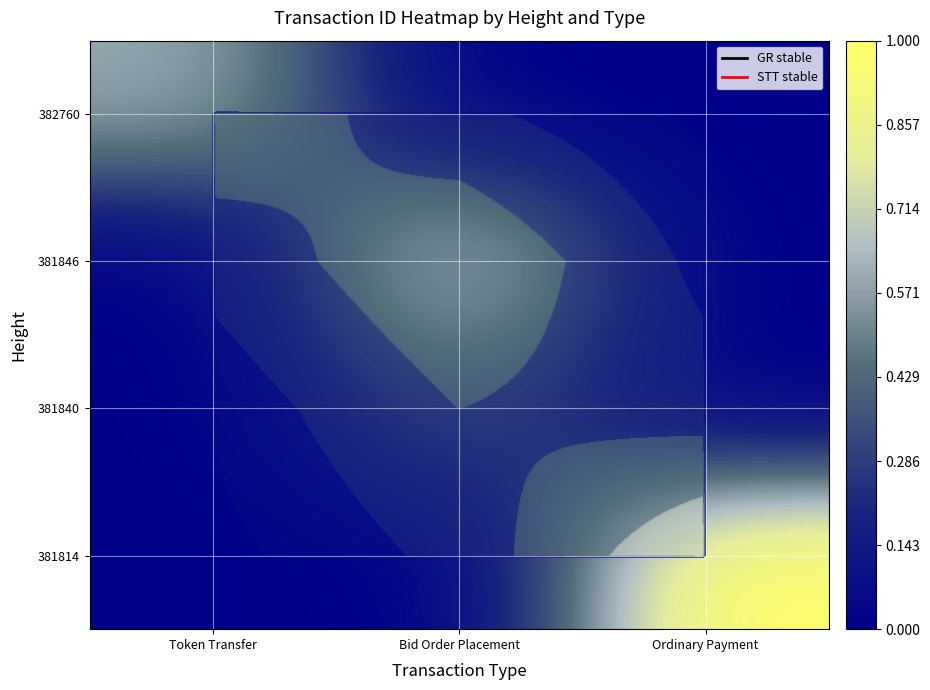

The value of 381840 at Bid Order Placement is 0.2. True or false?

False